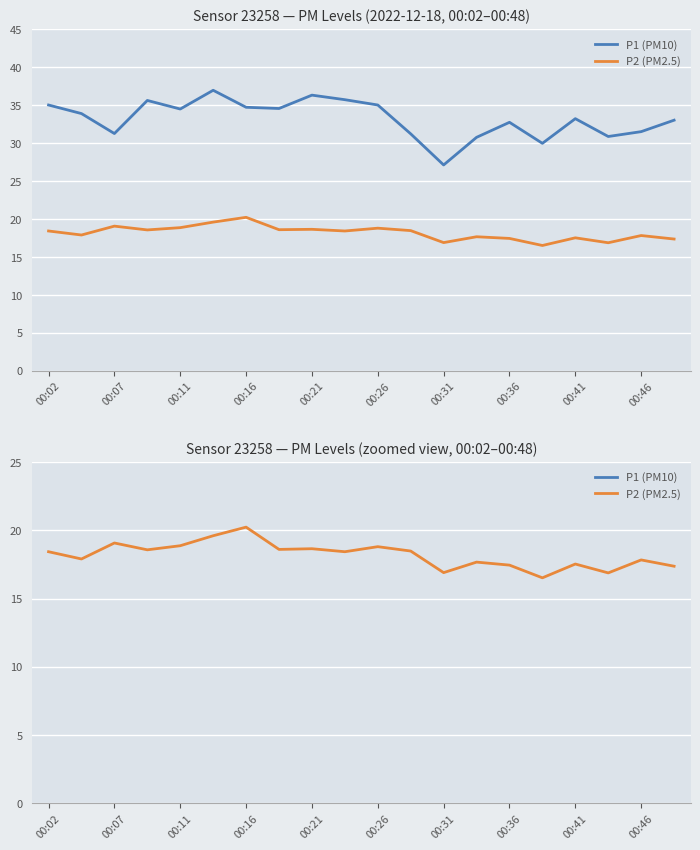

List the series in order of their peak value, lowest first.

P2 (PM2.5), P1 (PM10)